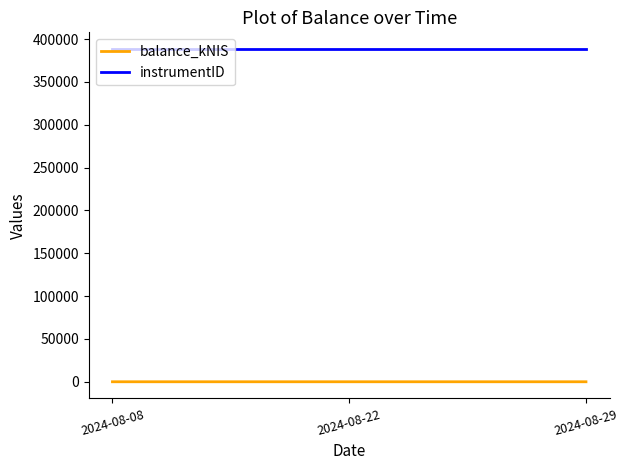

What is the difference between the highest and lowest values at 2024-08-29?

388477.0